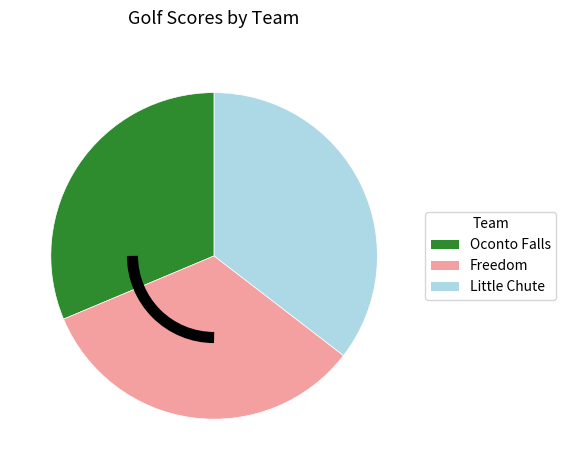

Which slice is the largest?

Little Chute